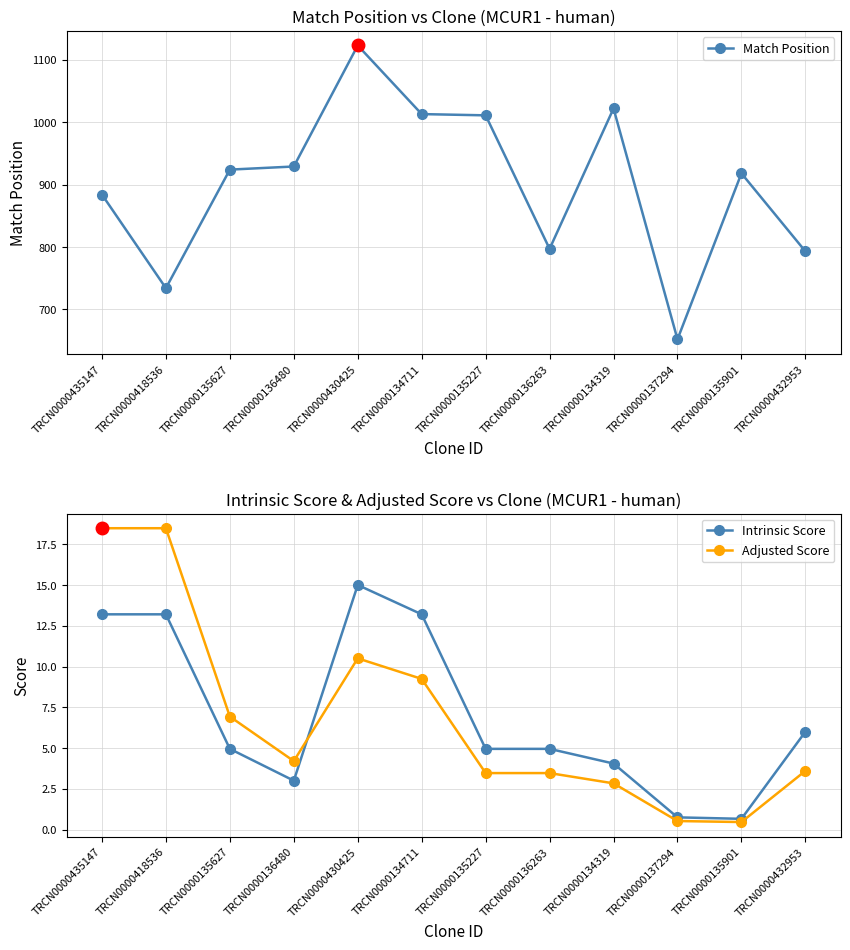

The value of Intrinsic Score at TRCN0000136480 is 3.0. True or false?

True